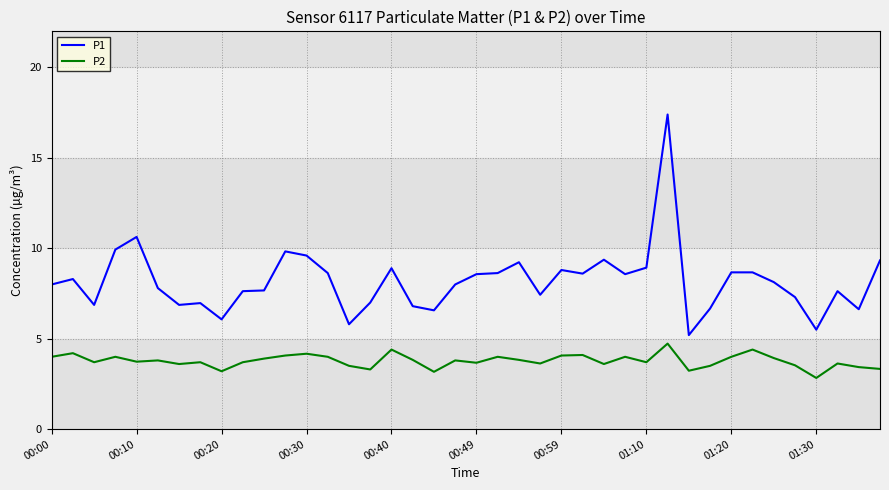

True or false: P1 and P2 intersect in this chart.

False